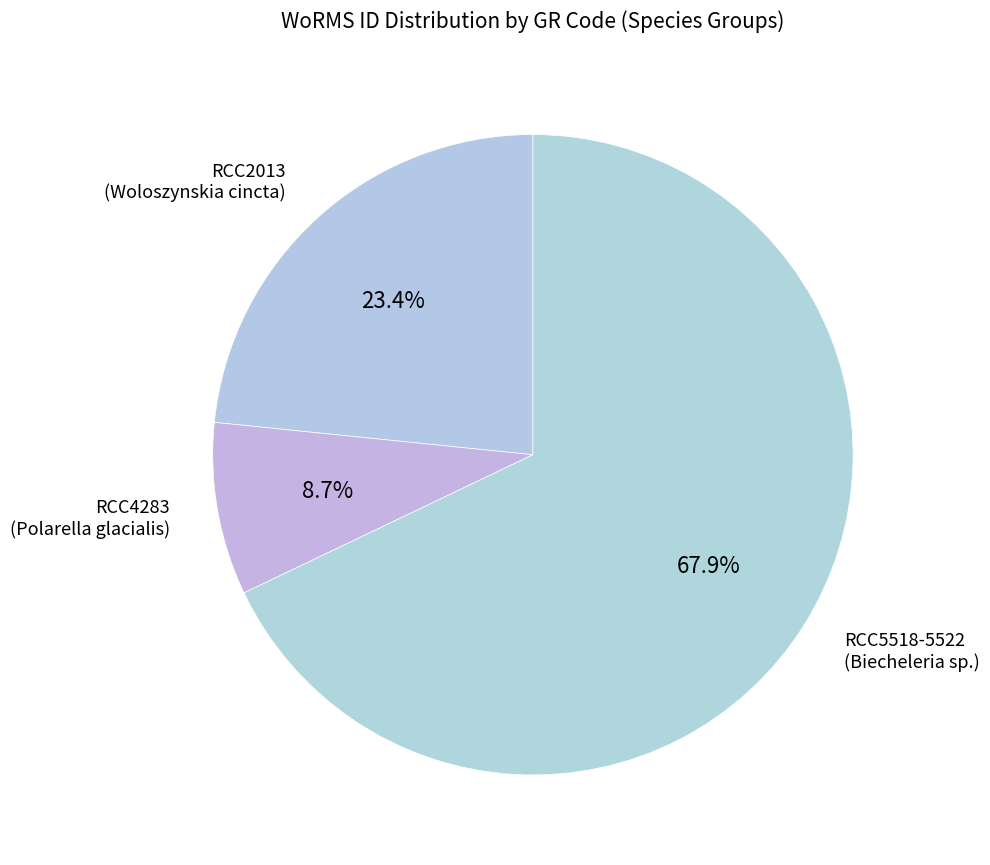

How many segments does this pie chart have?

3